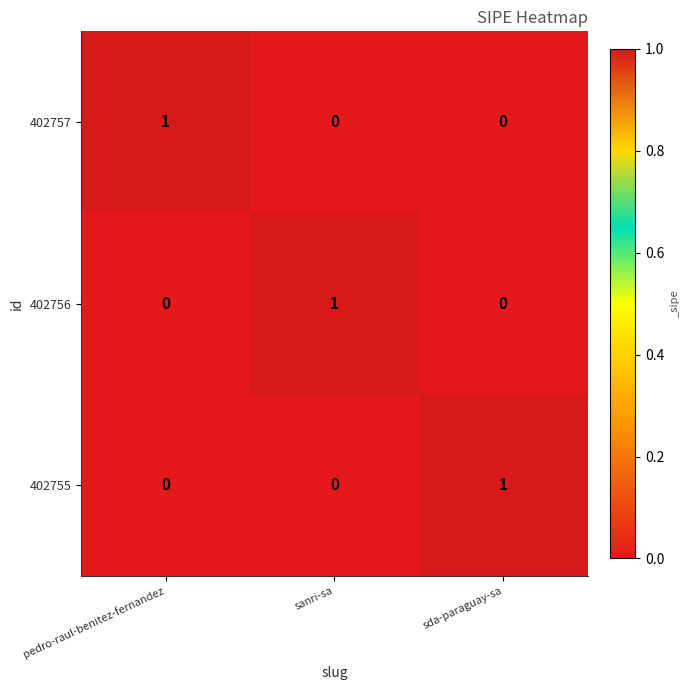

Reading right to left, extract all data points from this chart.

402757: sda-paraguay-sa=0	sanri-sa=0	pedro-raul-benitez-fernandez=1
402756: sda-paraguay-sa=0	sanri-sa=1	pedro-raul-benitez-fernandez=0
402755: sda-paraguay-sa=1	sanri-sa=0	pedro-raul-benitez-fernandez=0